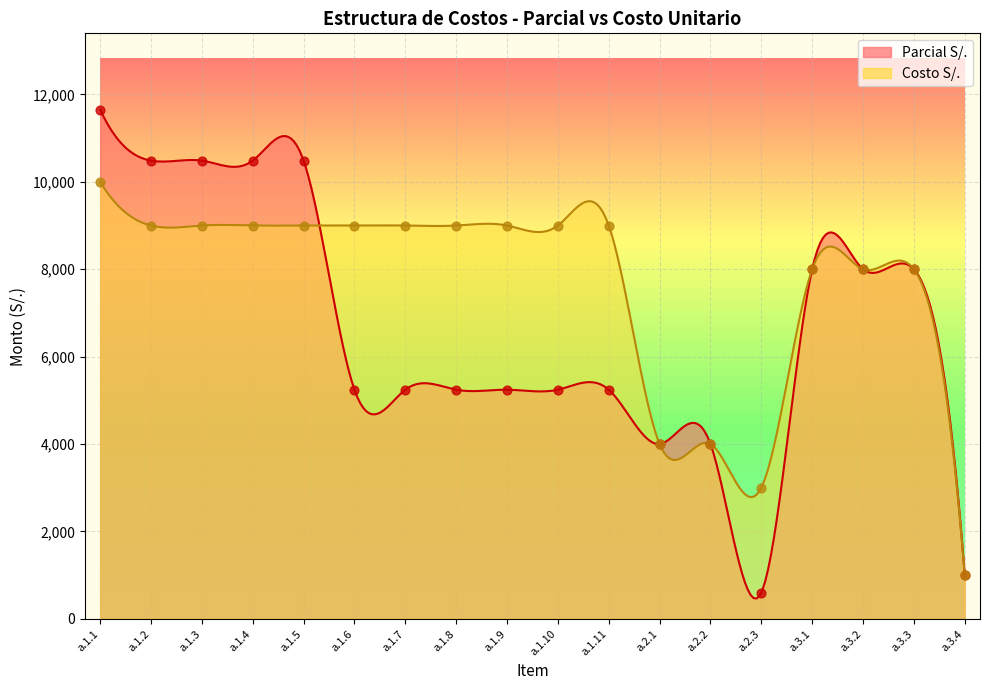

At which category is the sum across all series the highest?

a.1.1